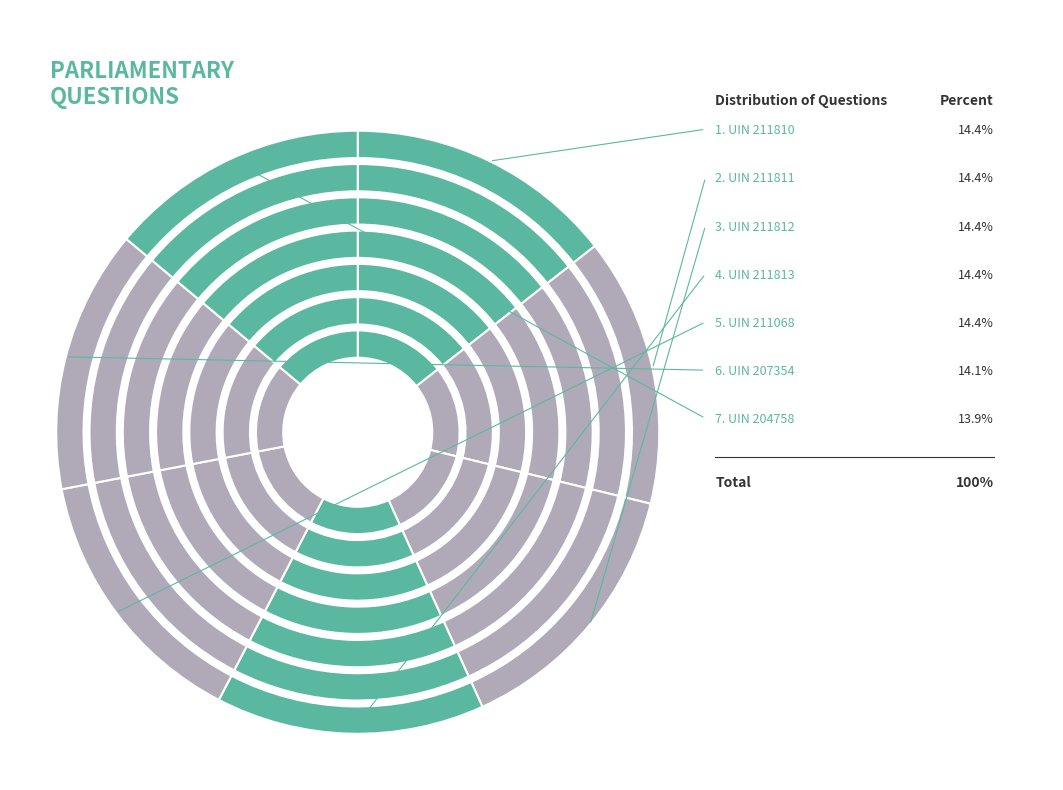

Which slice is the smallest?

204758